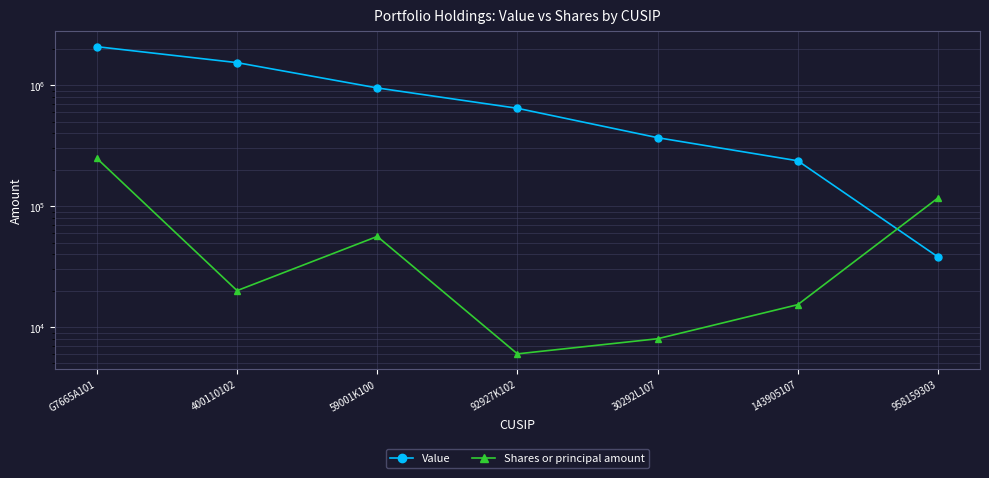

Rank the series by their average value, from lowest to highest.

Shares or principal amount, Value